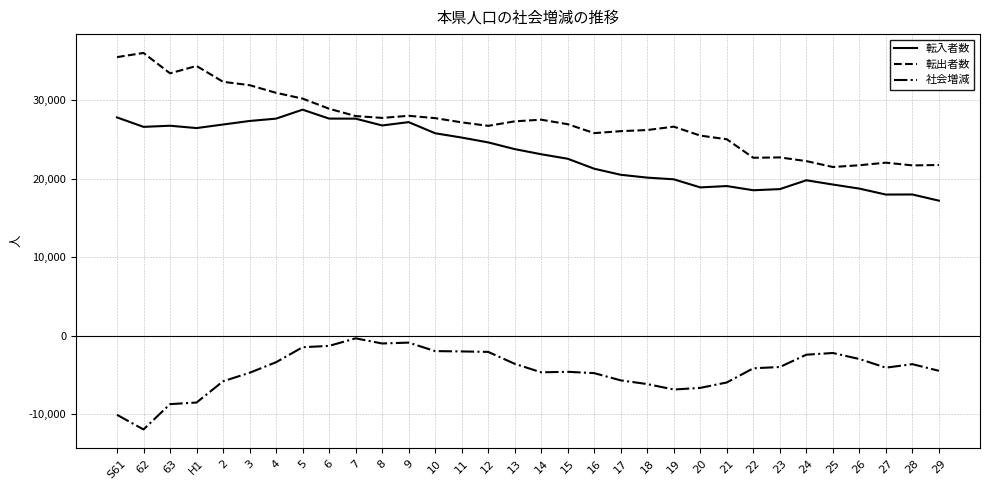

Reading right to left, transcribe all the data shown in this chart.

転入者数: 17188	17976	17967	18726	19244	19786	18661	18515	19050	18879	19911	20126	20487	21258	22530	23103	23760	24614	25230	25780	27198	26773	27641	27647	28786	27643	27344	26894	26440	26738	26595	27797
転出者数: 21731	21684	22030	21701	21479	22230	22702	22655	25014	25480	26620	26189	26048	25794	26933	27510	27296	26724	27169	27705	28006	27737	27970	28905	30197	30931	31909	32338	34356	33418	36016	35482
社会増減: -4496	-3649	-4096	-2994	-2226	-2443	-4011	-4175	-5982	-6673	-6881	-6188	-5715	-4794	-4622	-4689	-3603	-2085	-2025	-1986	-903	-1013	-357	-1320	-1491	-3402	-4747	-5833	-8539	-8744	-11969	-10107